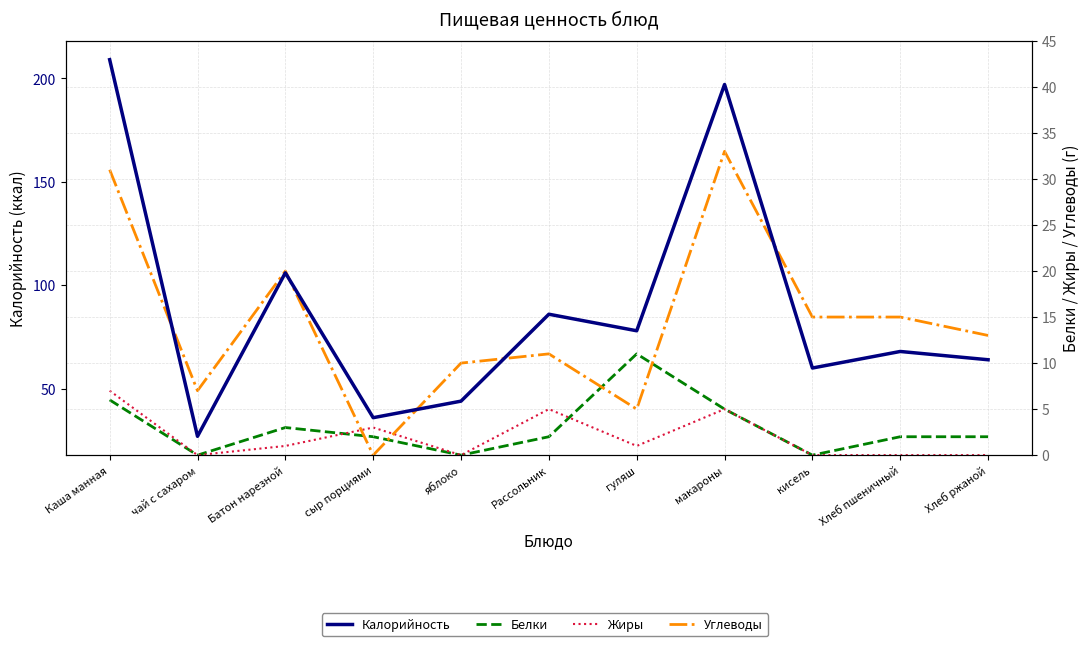

Reading left to right, transcribe all the data shown in this chart.

Калорийность: Каша манная=209	чай с сахаром=27	Батон нарезной=106	сыр порциями=36	яблоко=44	Рассольник=86	гуляш=78	макароны=197	кисель=60	Хлеб пшеничный=68	Хлеб ржаной=64
Белки: Каша манная=6	чай с сахаром=0	Батон нарезной=3	сыр порциями=2	яблоко=0	Рассольник=2	гуляш=11	макароны=5	кисель=0	Хлеб пшеничный=2	Хлеб ржаной=2
Жиры: Каша манная=7	чай с сахаром=0	Батон нарезной=1	сыр порциями=3	яблоко=0	Рассольник=5	гуляш=1	макароны=5	кисель=0	Хлеб пшеничный=0	Хлеб ржаной=0
Углеводы: Каша манная=31	чай с сахаром=7	Батон нарезной=20	сыр порциями=0	яблоко=10	Рассольник=11	гуляш=5	макароны=33	кисель=15	Хлеб пшеничный=15	Хлеб ржаной=13